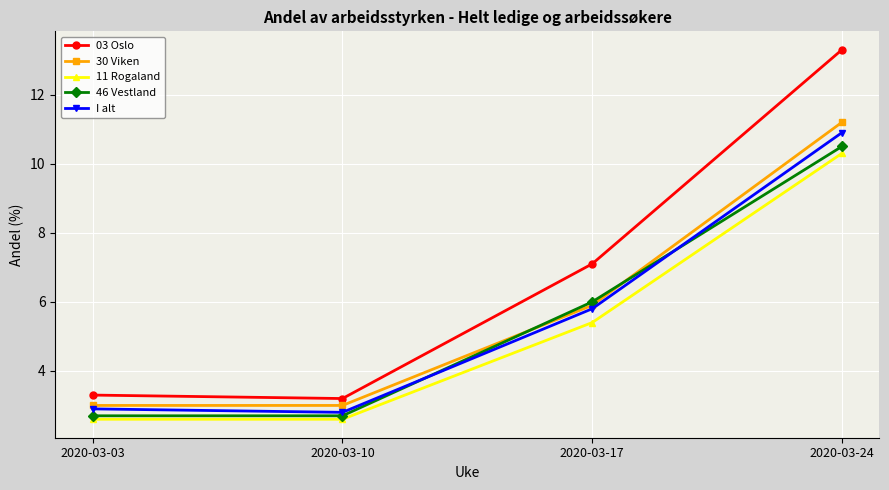

Which series ends up on top after the final intersection of 46 Vestland and I alt?

I alt